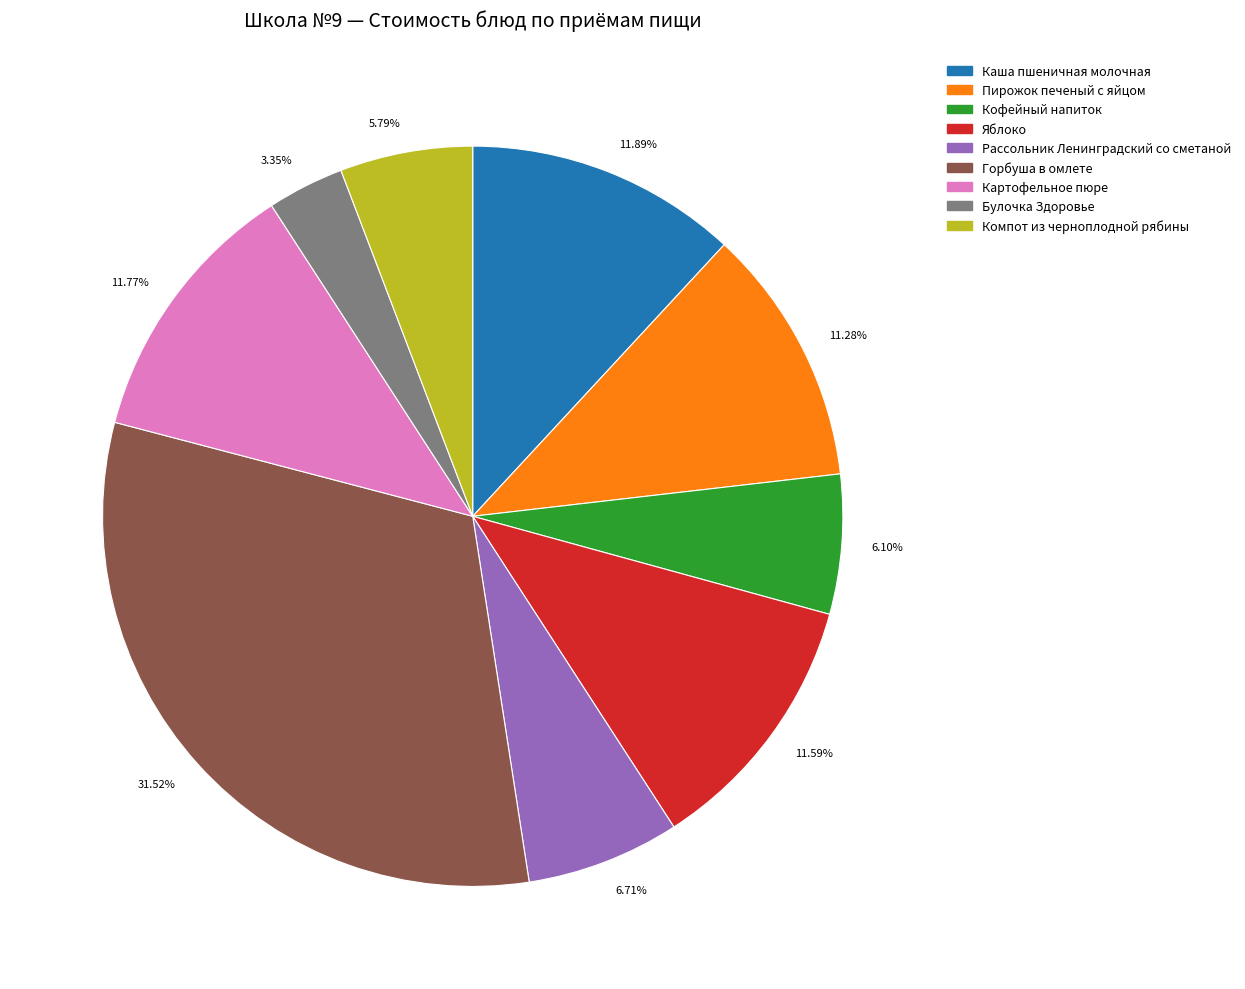

Approximately how many times larger is the value at 31.52% compared to 11.77%?

2.7